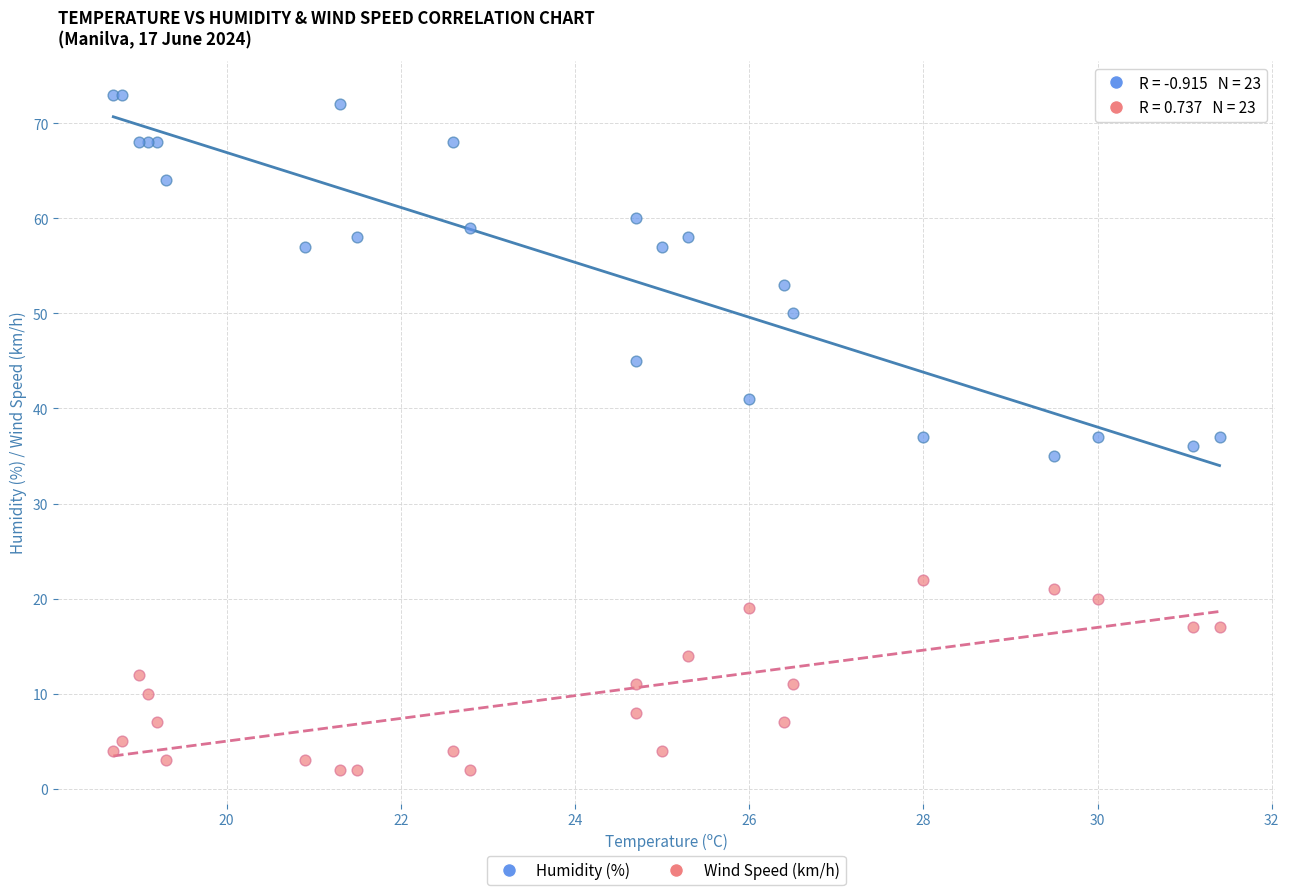

Which series reaches the minimum Y coordinate?

Wind Speed (km/h)